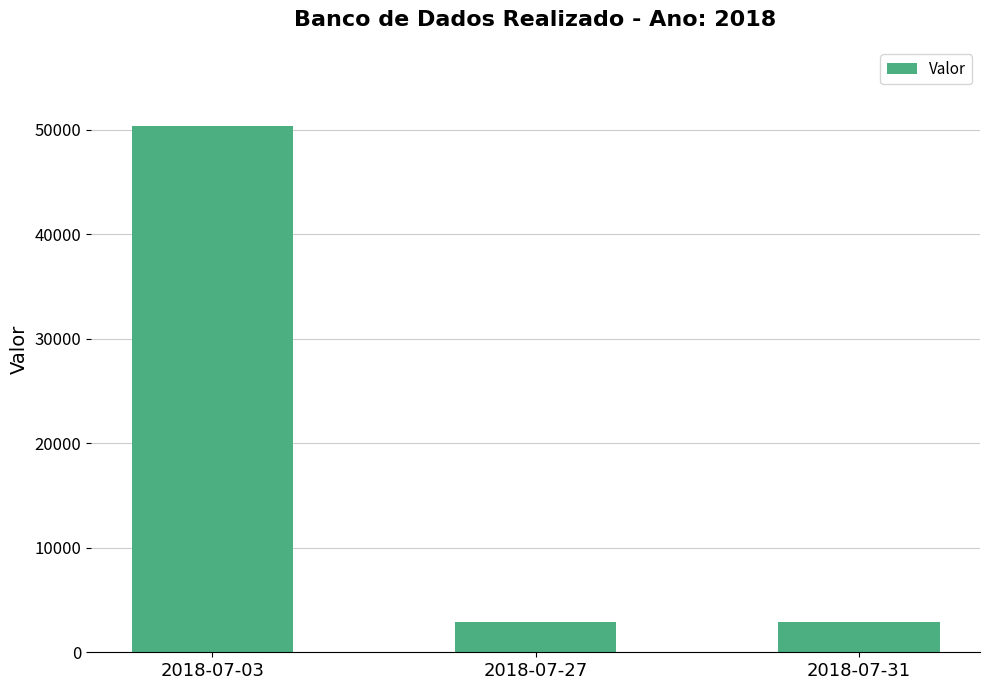

Is it true that the value at 2018-07-03 is 50380.6?

True